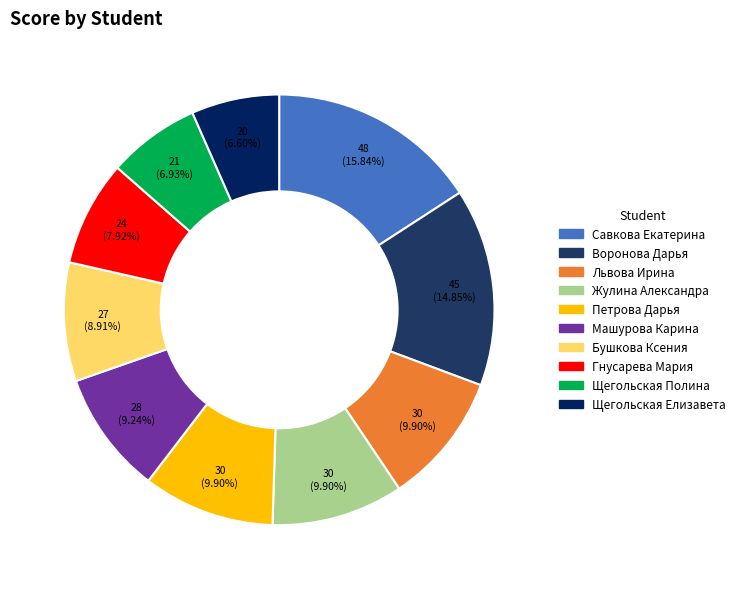

Is there any slice that represents more than half of the pie?

No